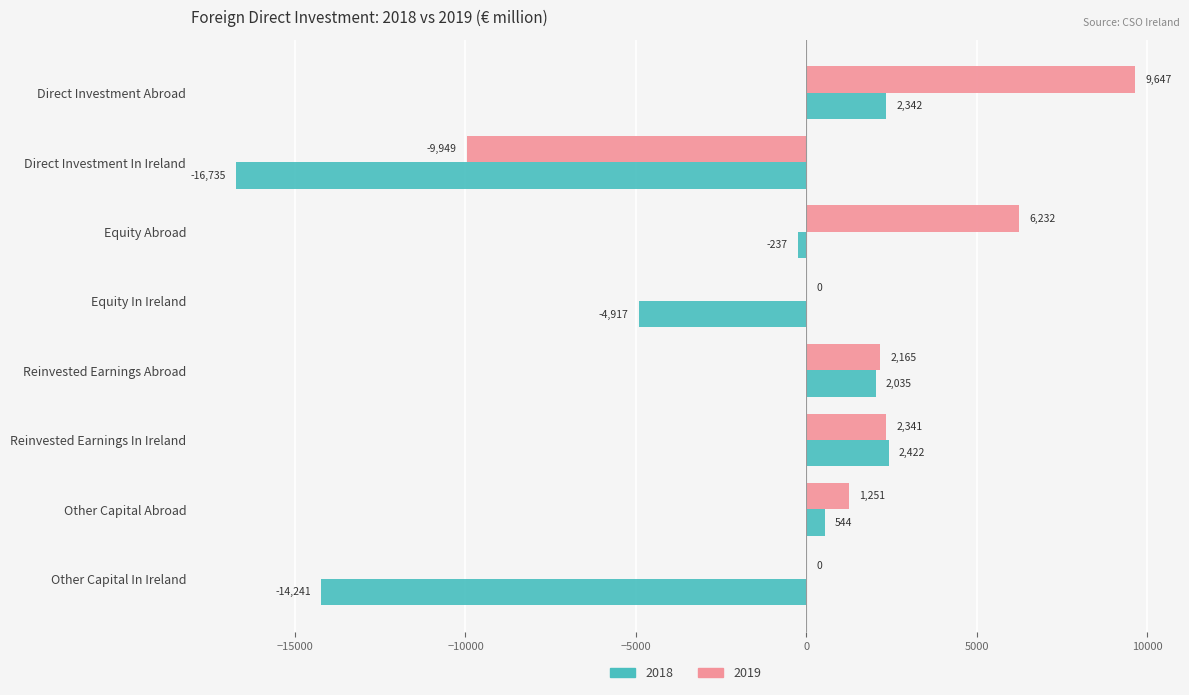

Where is 2019 nearest to the value -151?

Equity In Ireland